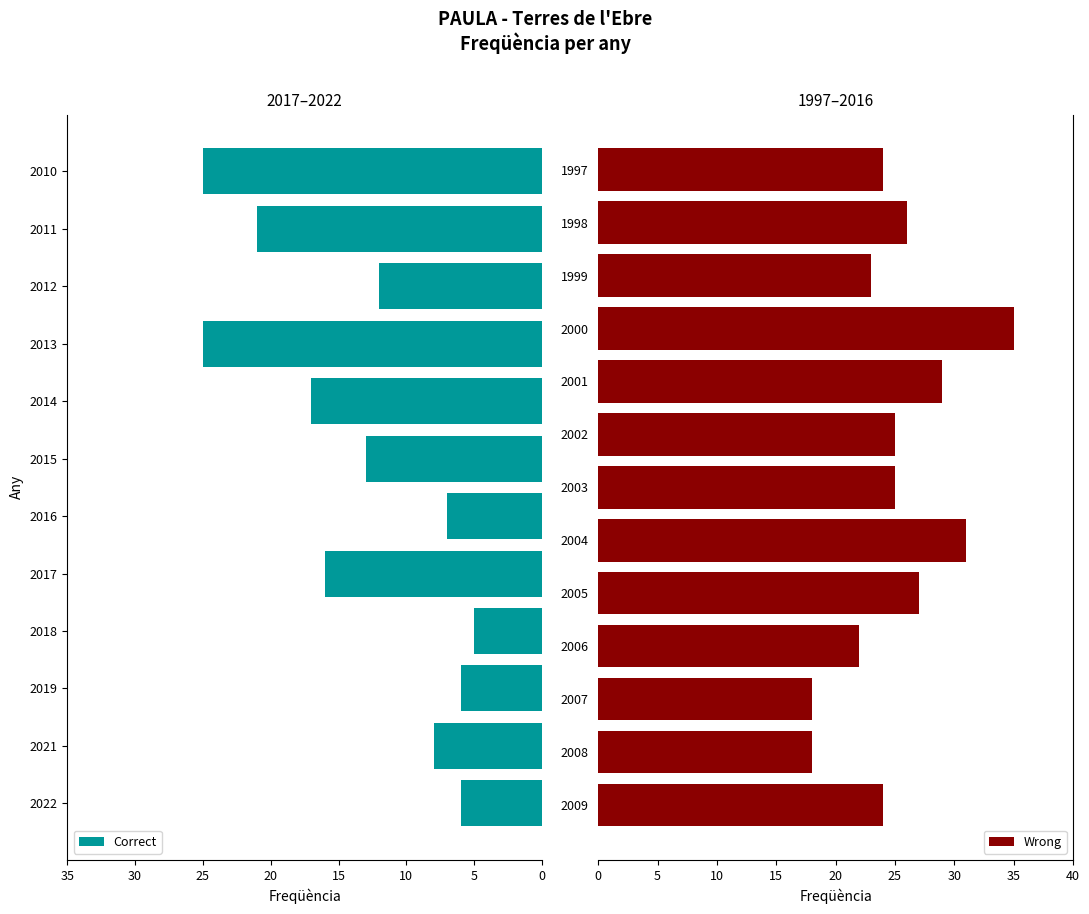

Which has a higher value, 1997 or 2007?

1997